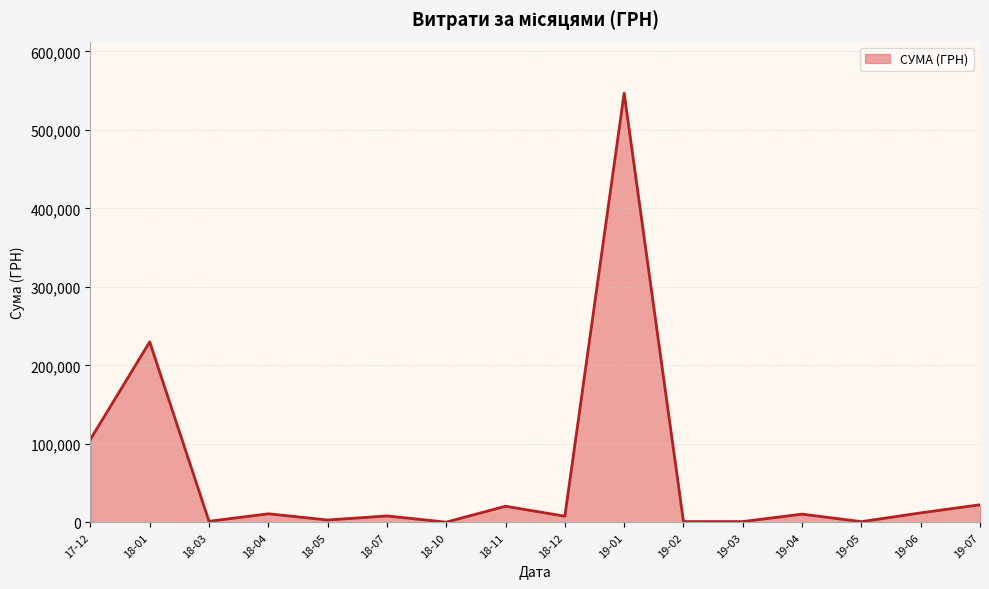

What is the greatest value displayed?

546929.7